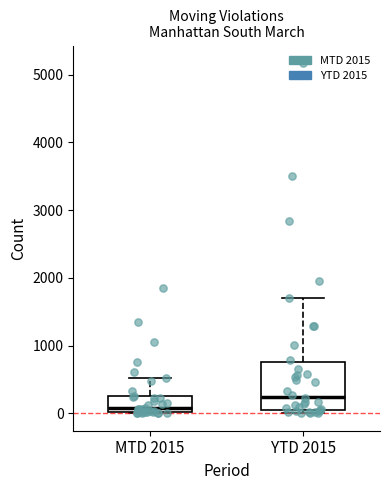

Where does the upper whisker of the box for MTD 2015 end on the y-axis? The values are not printed on the chart, so give them approximately, as read against the axis.

500